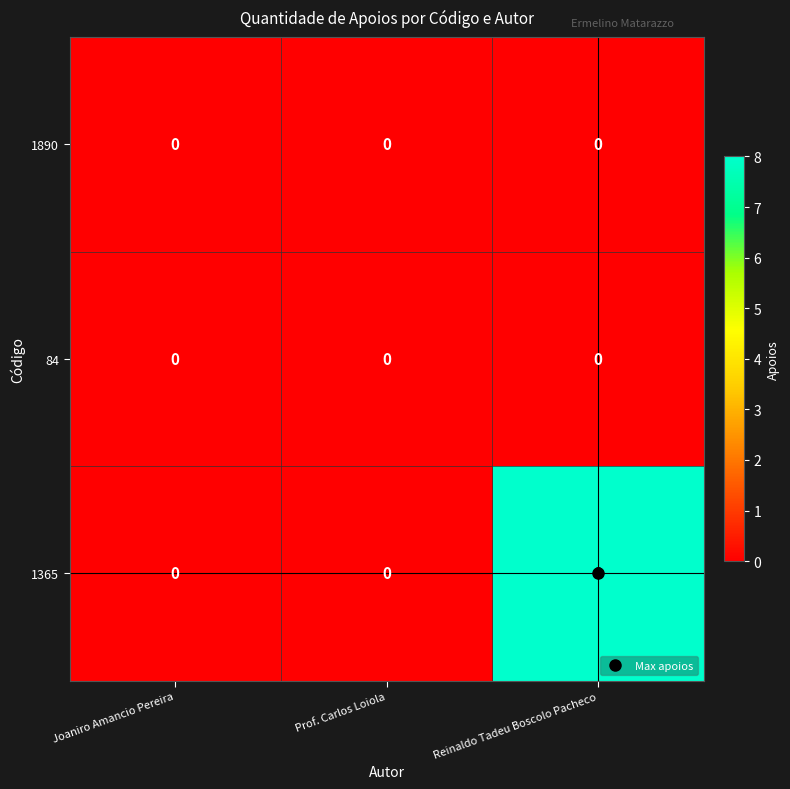

Which series has the largest range (max minus min)?

1365